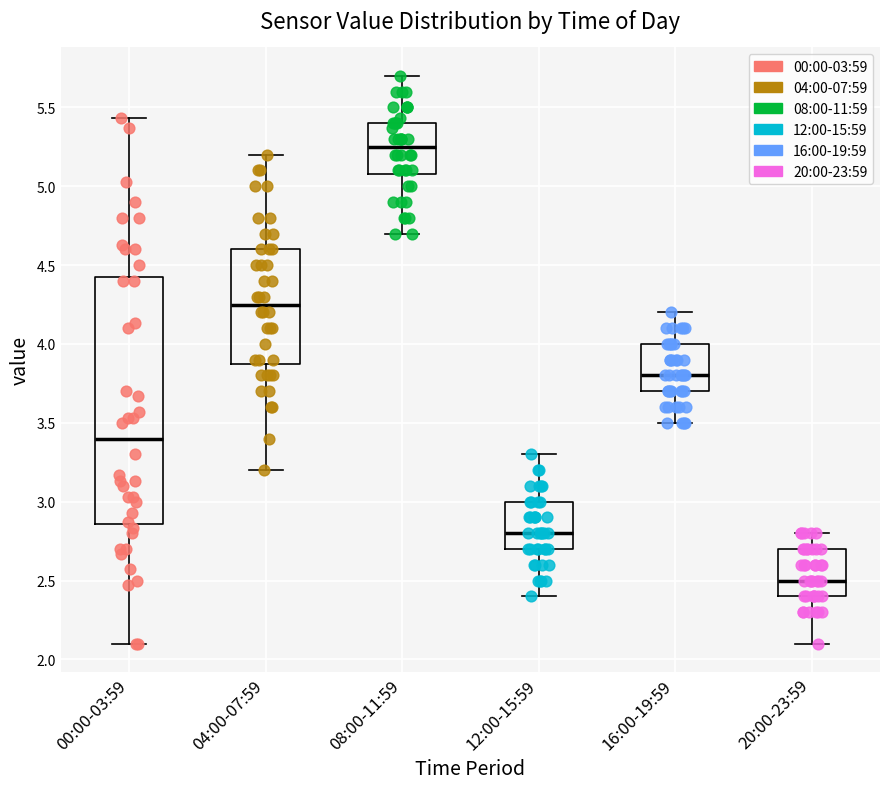

Where does the upper whisker of the box for 12:00-15:59 end on the y-axis? The values are not printed on the chart, so give them approximately, as read against the axis.

3.30